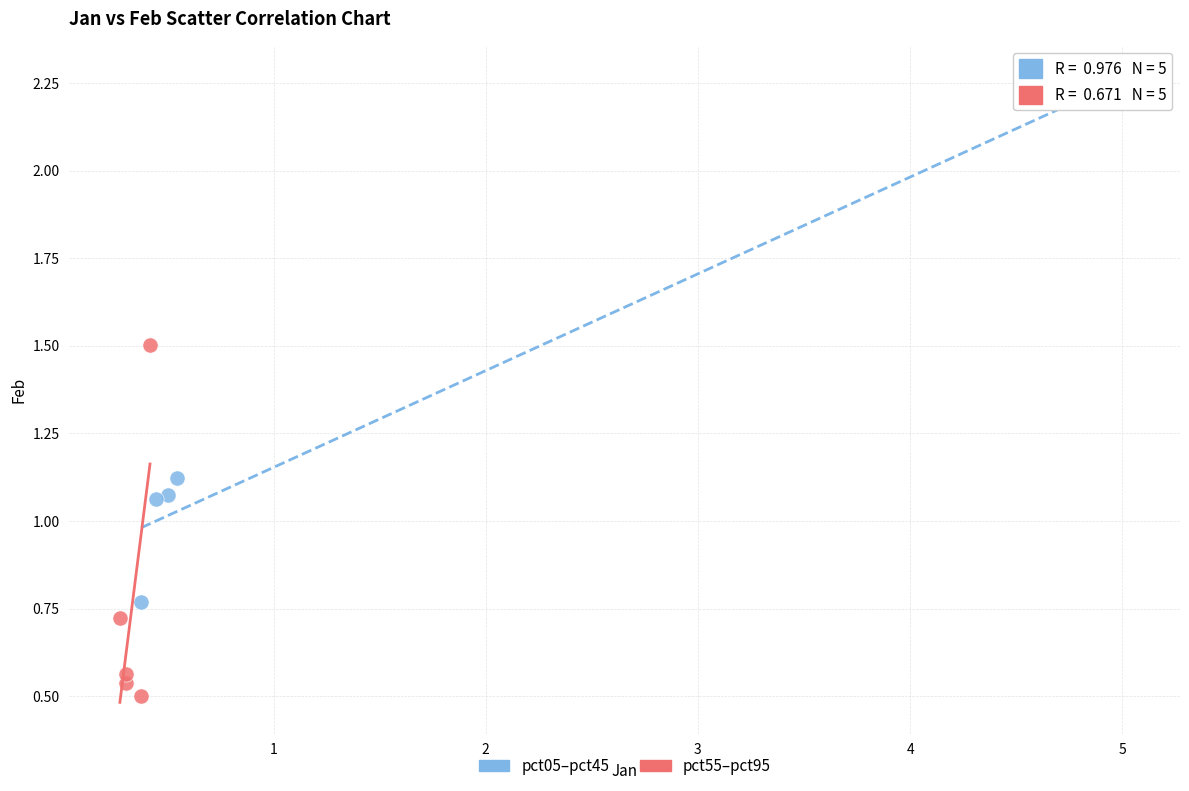

Which series has the widest spread of Y values?

pct05–pct45